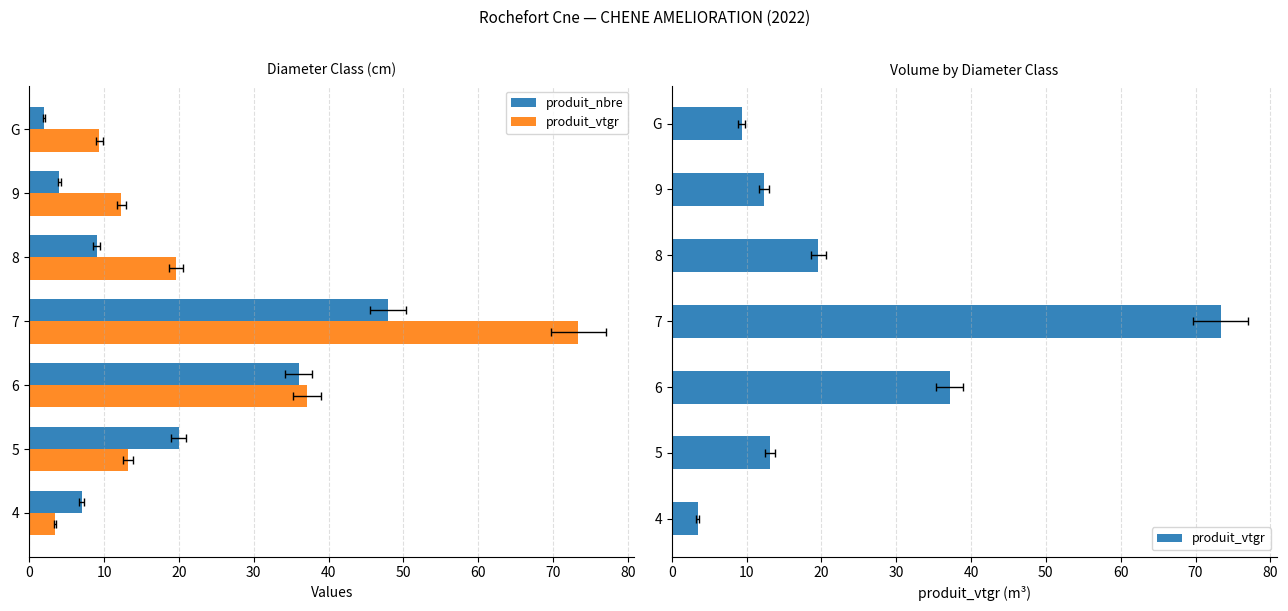

List the series in order of their peak value, highest first.

produit_vtgr, produit_nbre